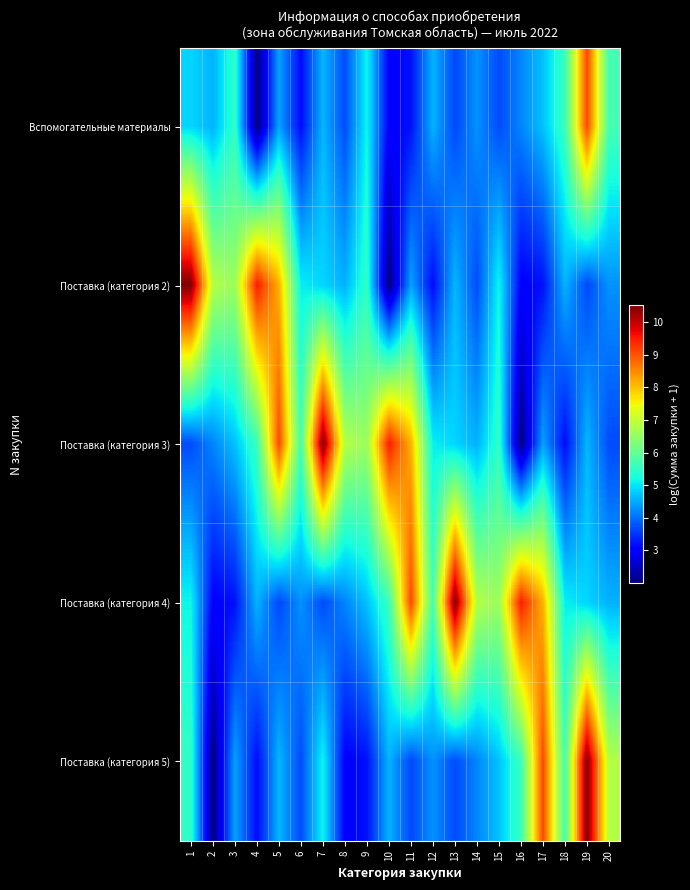

Which has a higher value, 10 or 5?

5